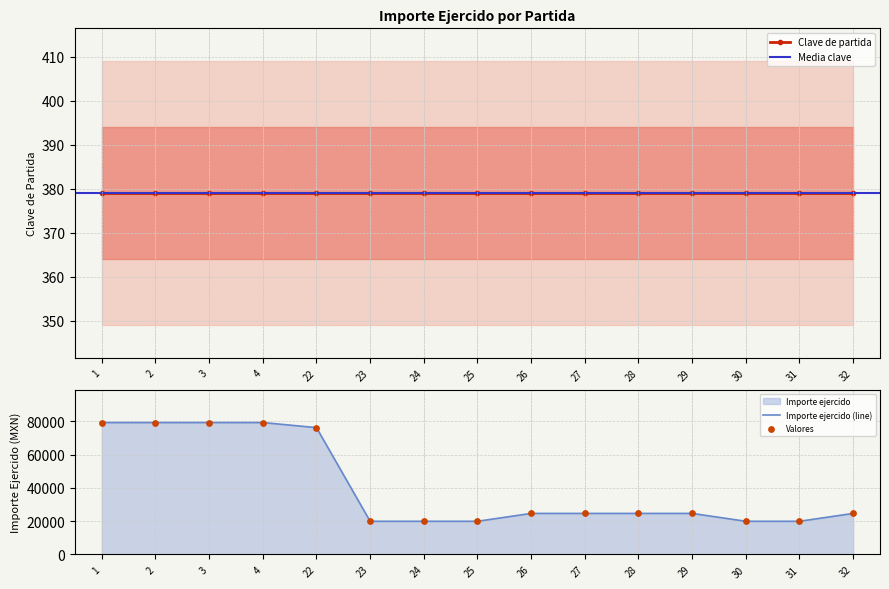

Between 30 and 24, which is larger?

30